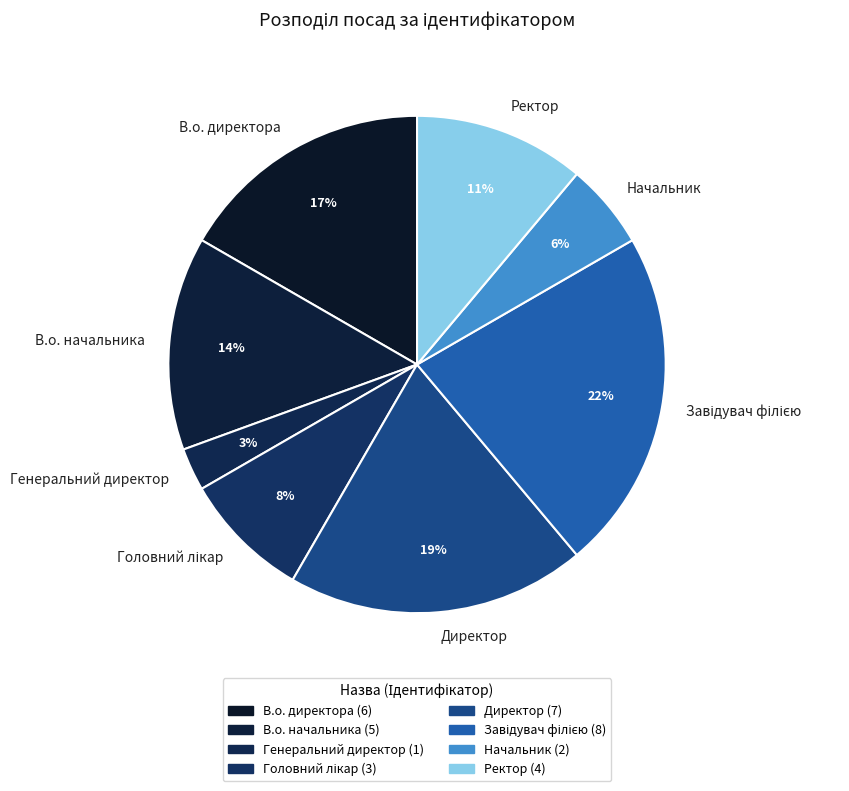

To the nearest percent, what portion does Ректор represent?

11%